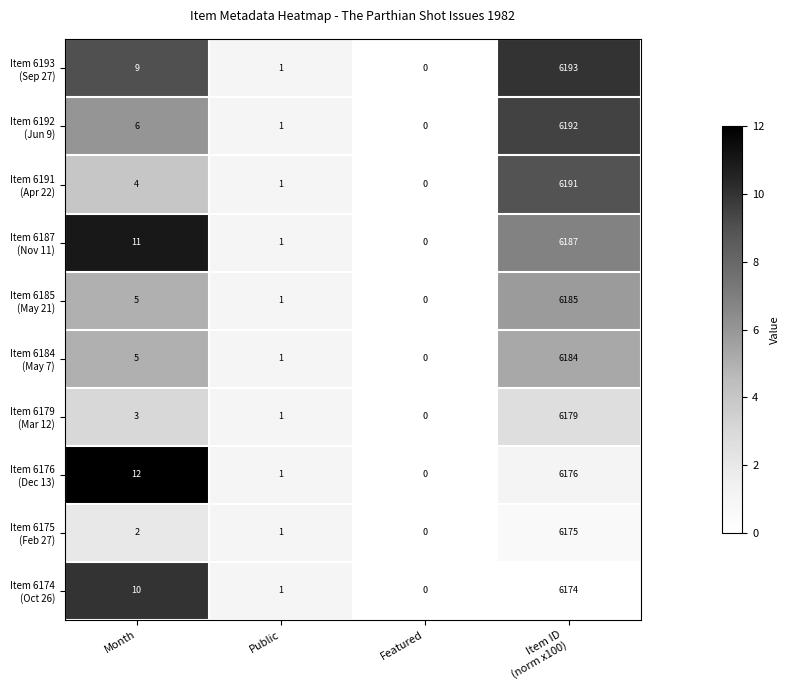

What is the greatest value displayed?

6193